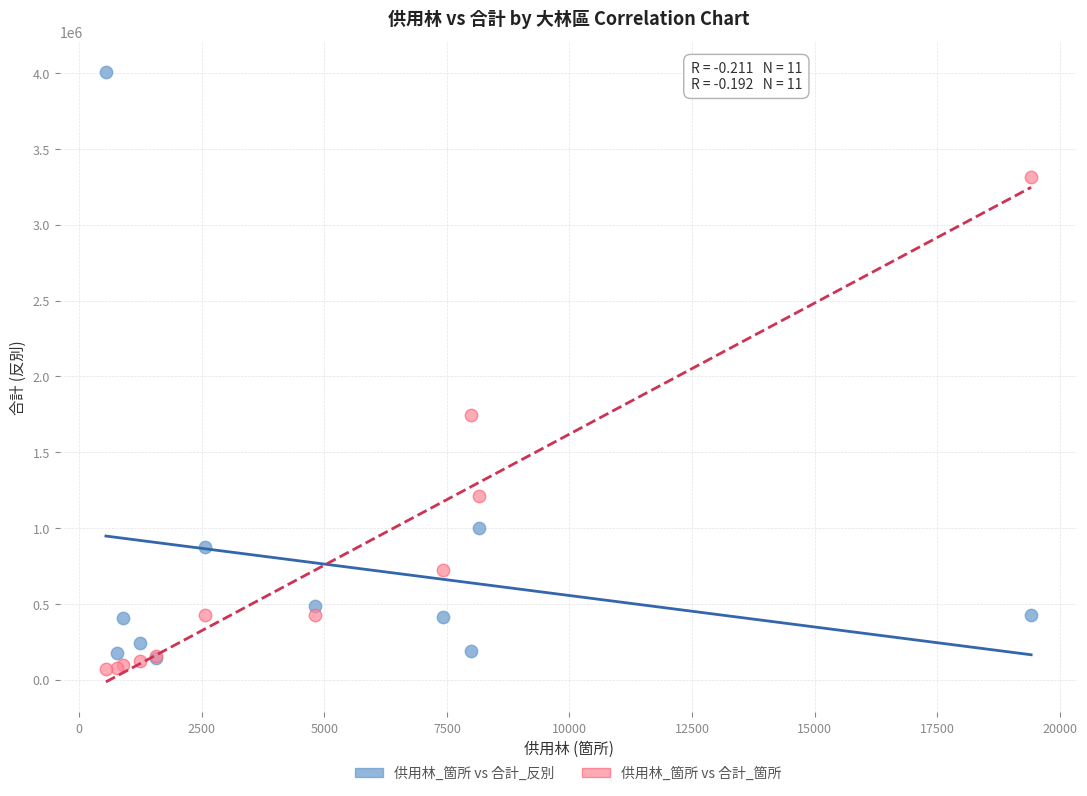

In the 供用林_箇所 vs 合計_反別 series, what Y value is closest to 2075260?

1003314.4